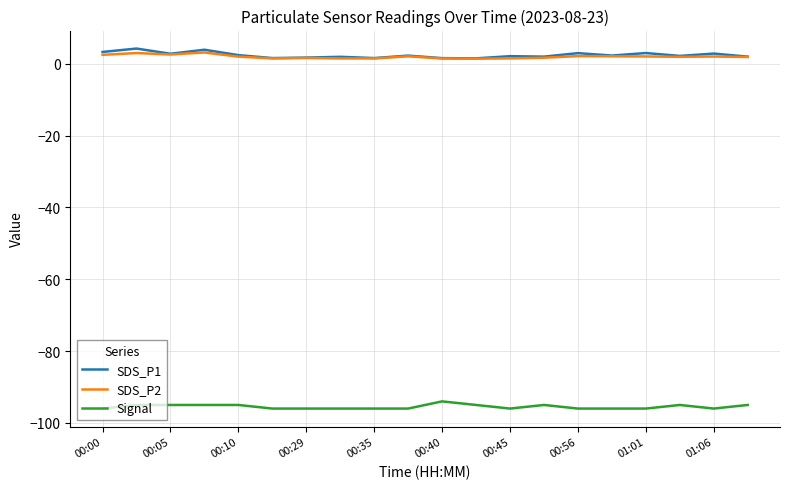

True or false: SDS_P2 and Signal intersect in this chart.

False